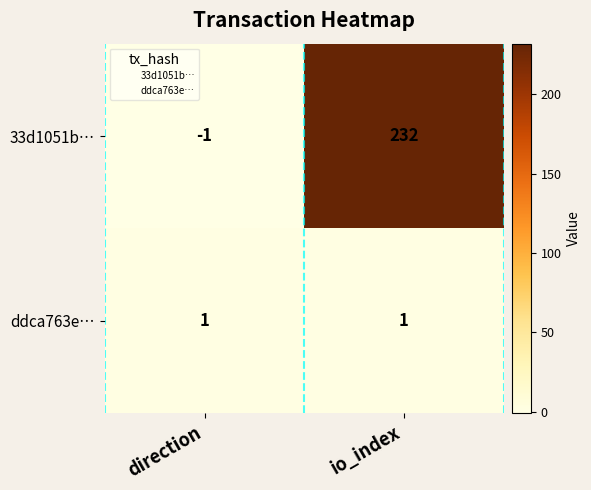

The value of 33d1051b… at io_index is 232. True or false?

True